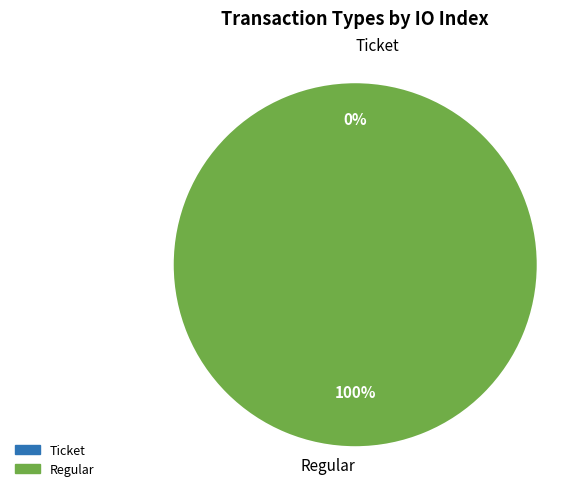

What is the total percentage of Regular and Ticket?

100.0%